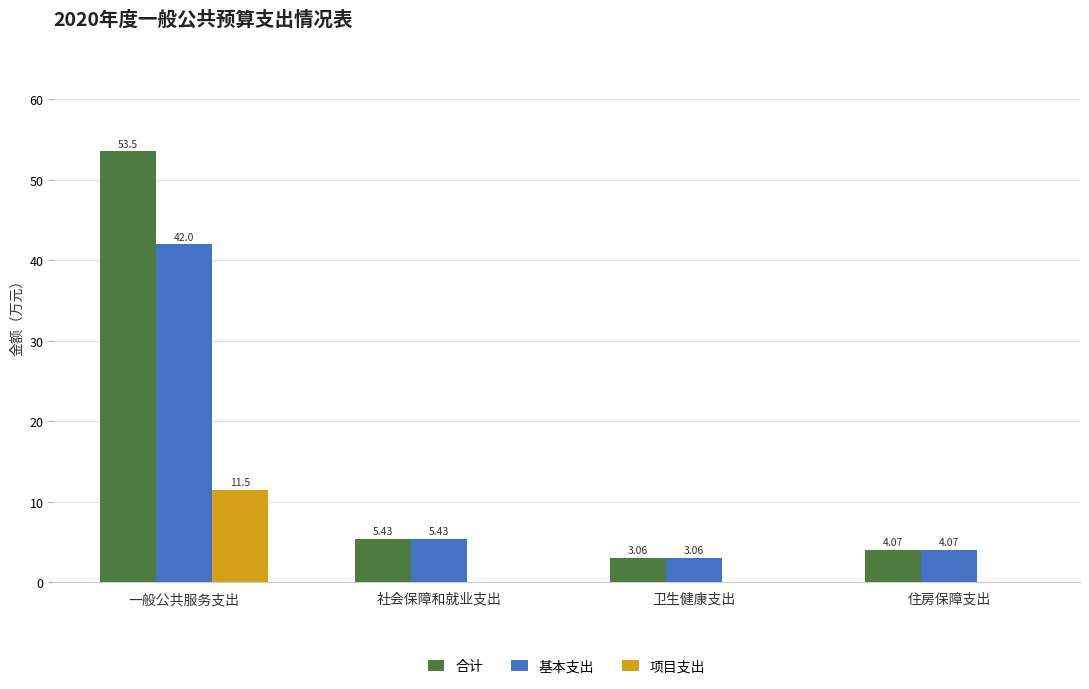

What are all the series names shown in the legend?

合计, 基本支出, 项目支出